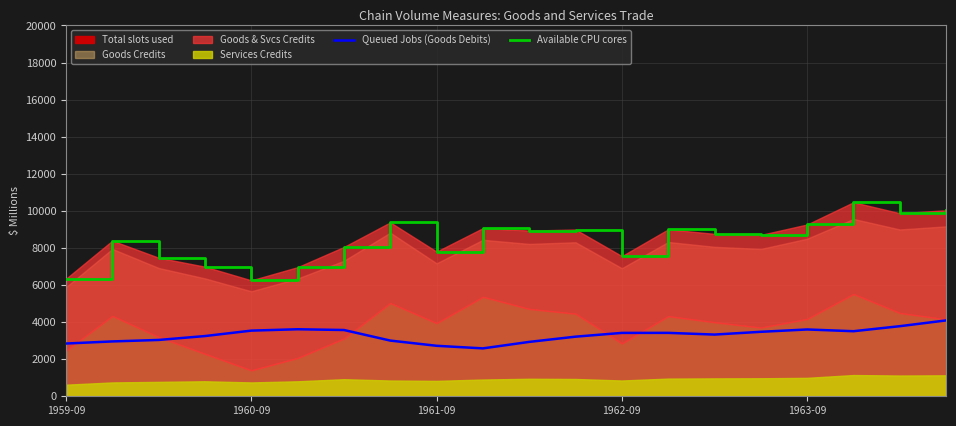

Does the chart display data point markers on the line(s)?

No